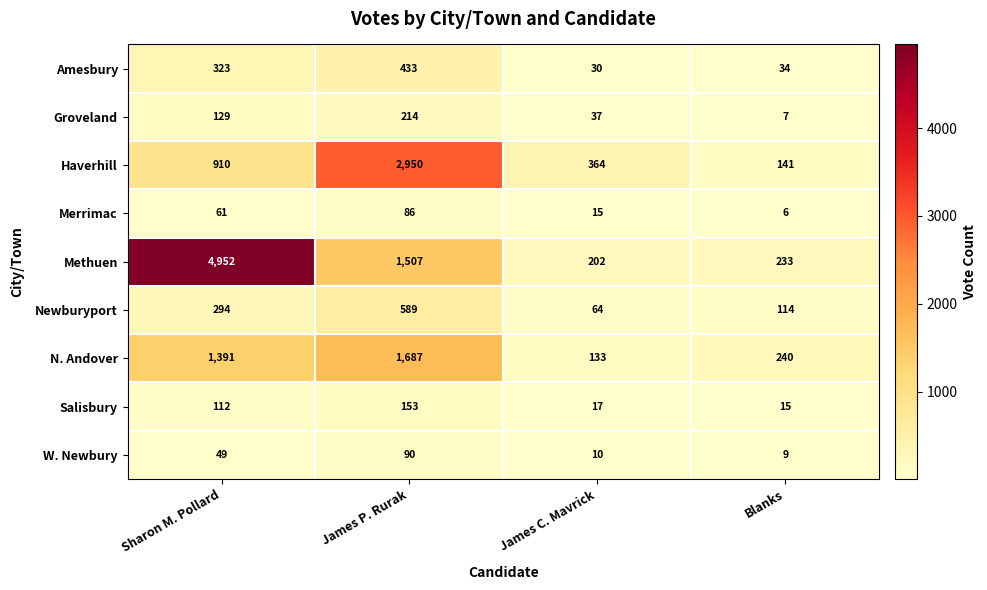

What is the sum of all Newburyport values?

1061